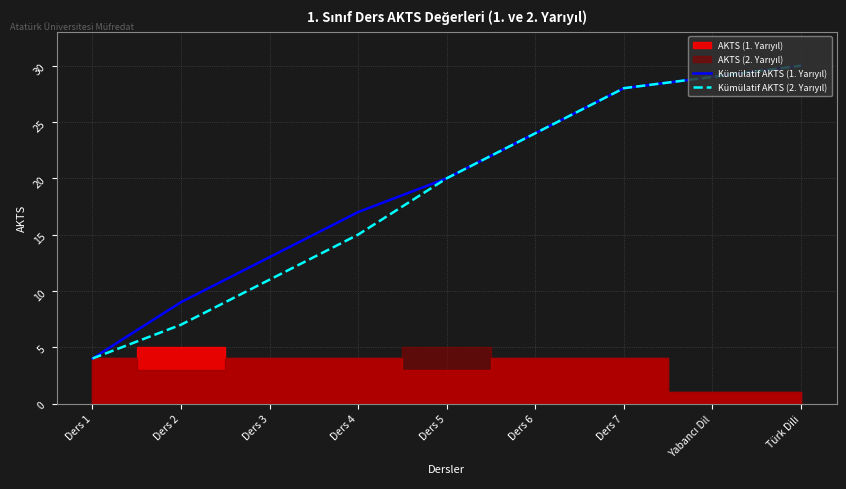

What is the total value across all series at Türk Dili?

60